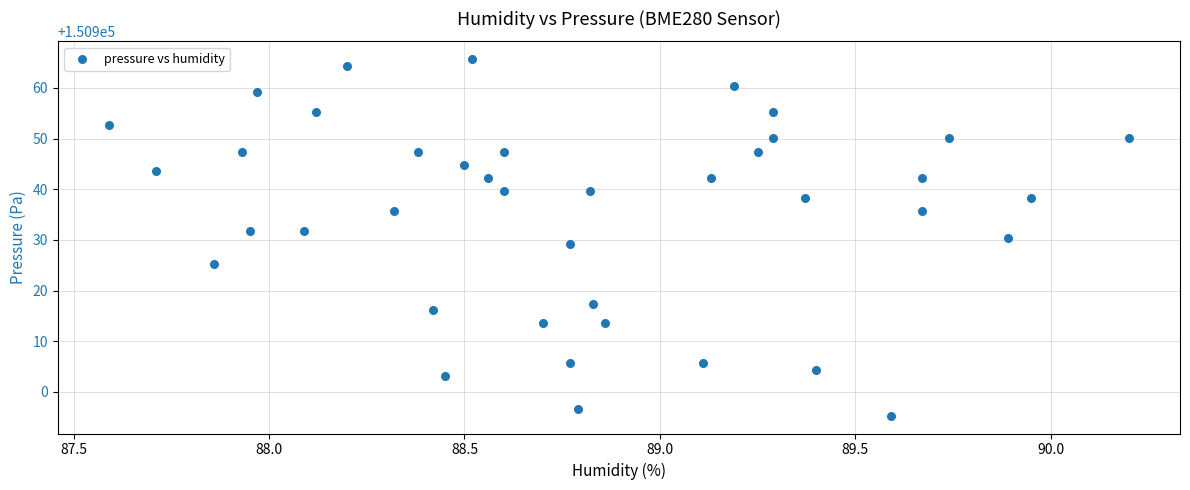

What is the range of X values (max minus min)?

2.6